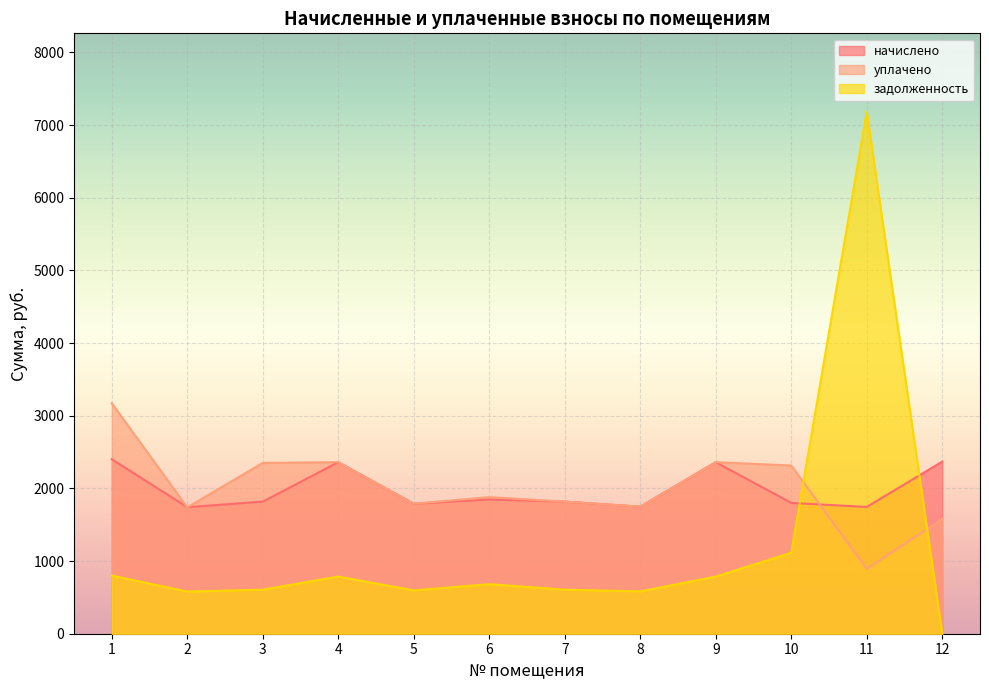

Which category has the highest value in the задолженность series?

11